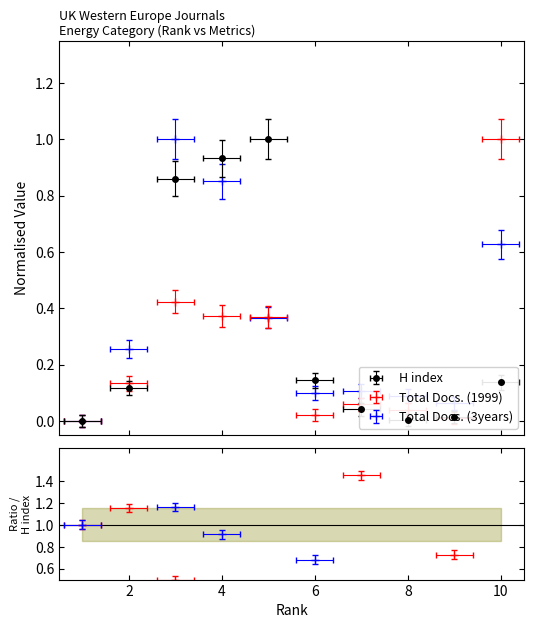

What is the difference between the highest and lowest values at 3?

0.6